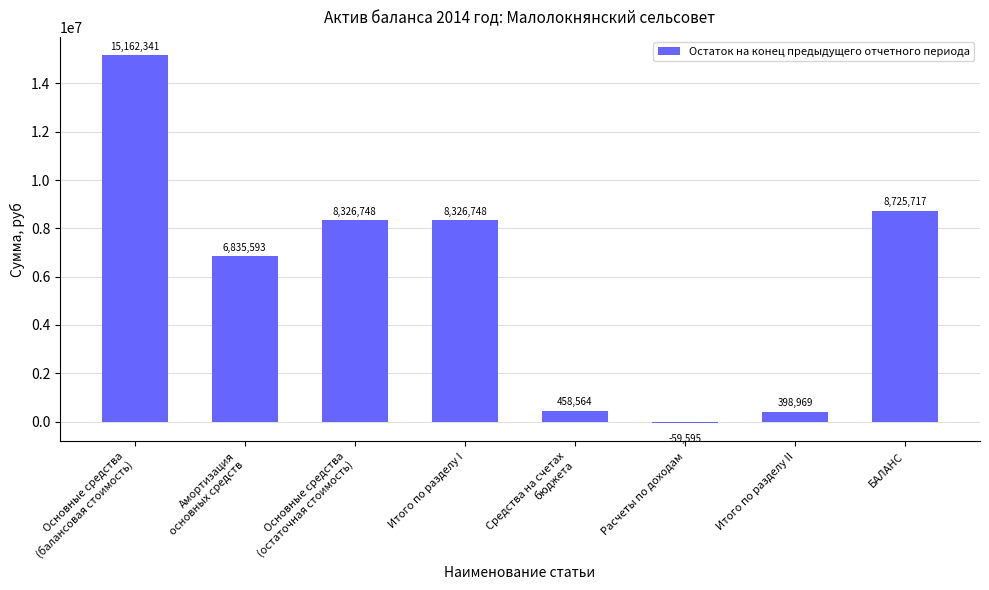

Which label corresponds to the smallest value in the chart?

Расчеты по доходам